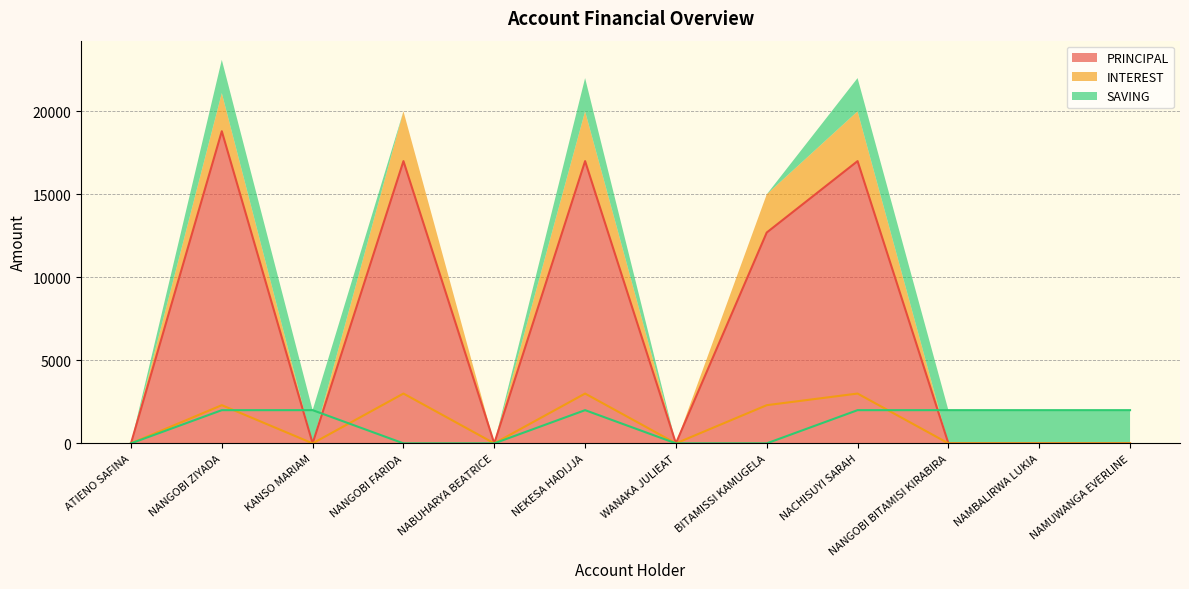

True or false: INTEREST has a value of 0 at NAMBALIRWA LUKIA.

True